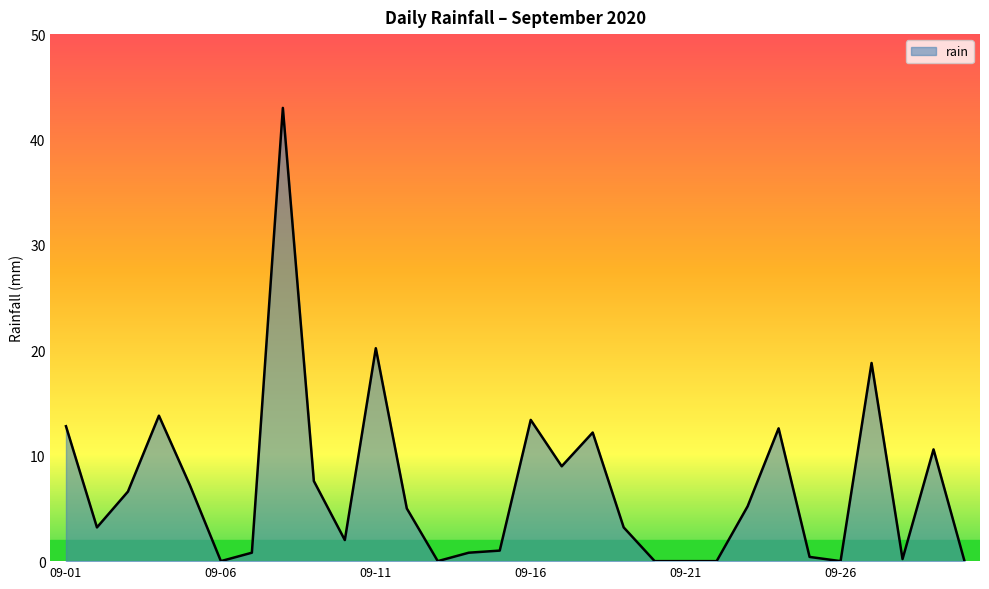

What is the greatest value displayed?

43.0